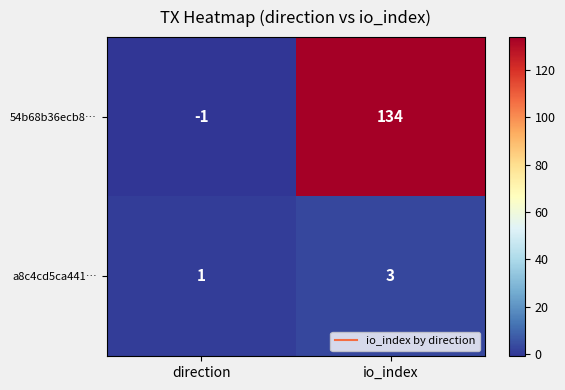

What is the sum of all a8c4cd5ca441… values?

4